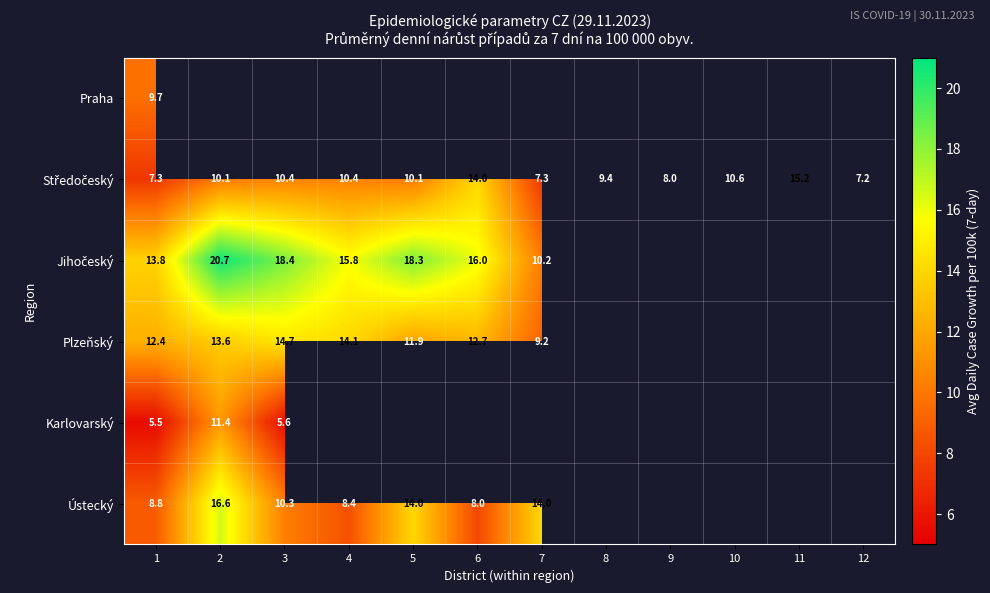

Is it true that Ústecký equals 14.0 at 5?

True